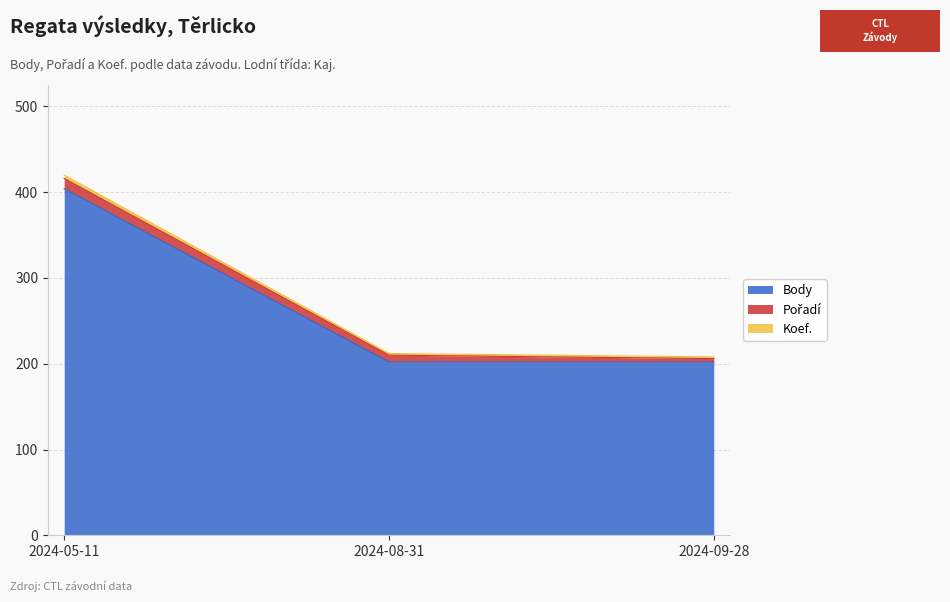

The Body series shows 361 at 2024-08-31. True or false?

False